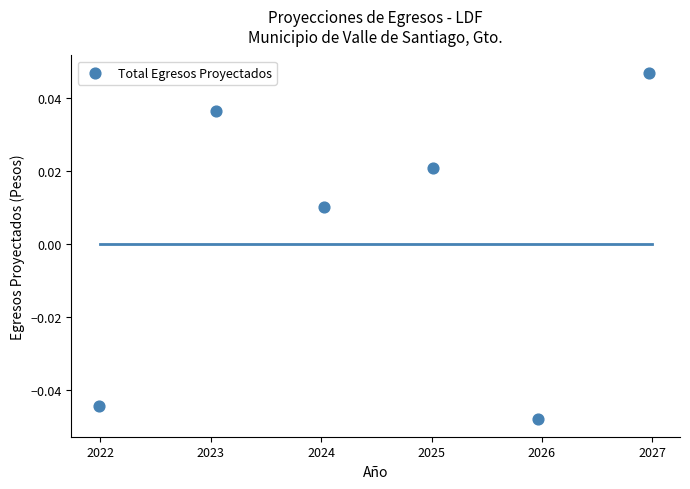

What is the range of X values (max minus min)?

5.0